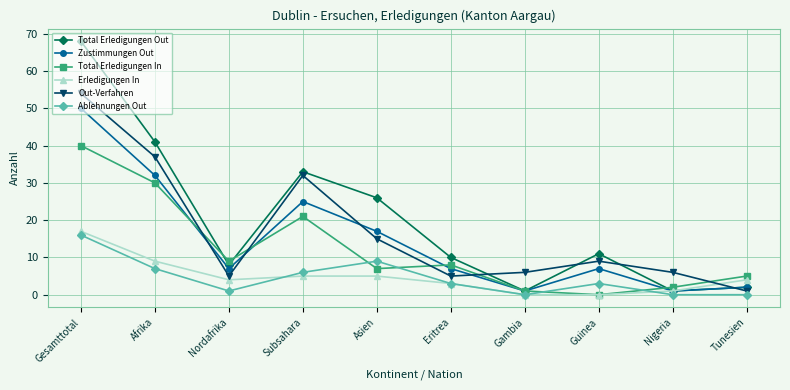

Which series has the largest total across all categories?

Total Erledigungen Out